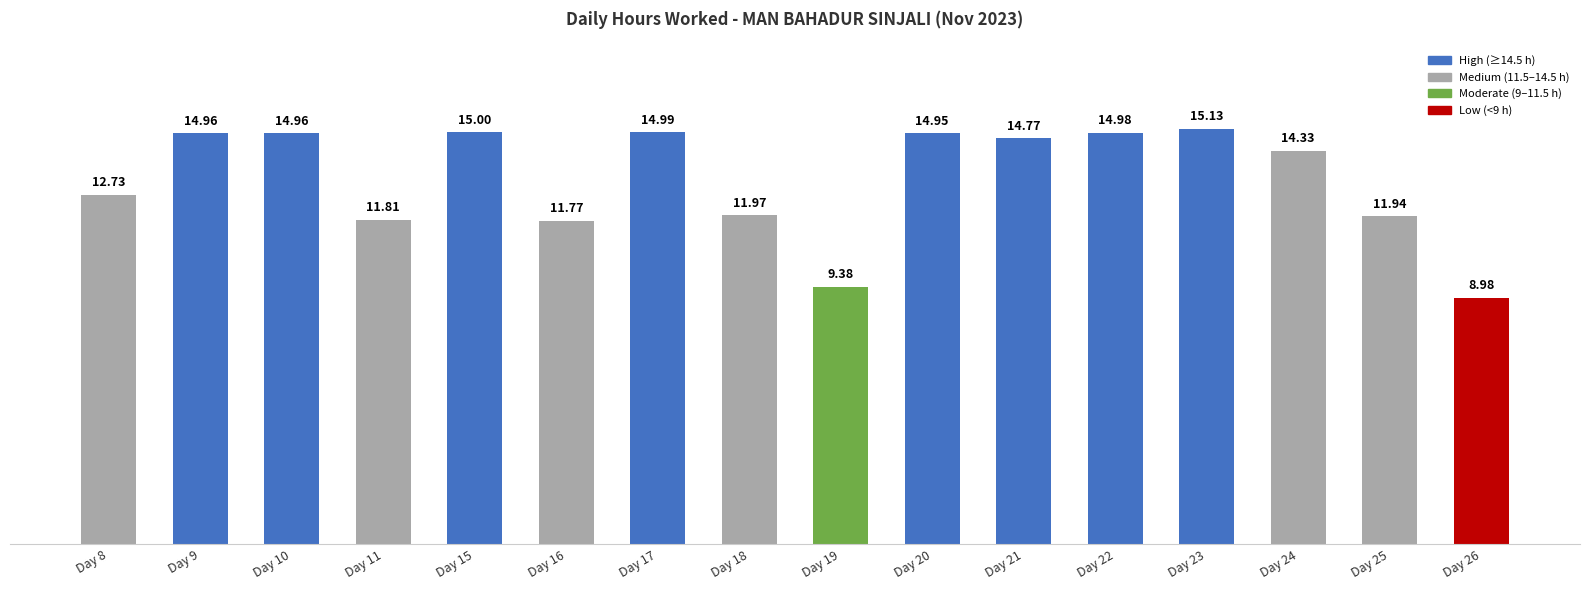

How many data points does each series have?

16